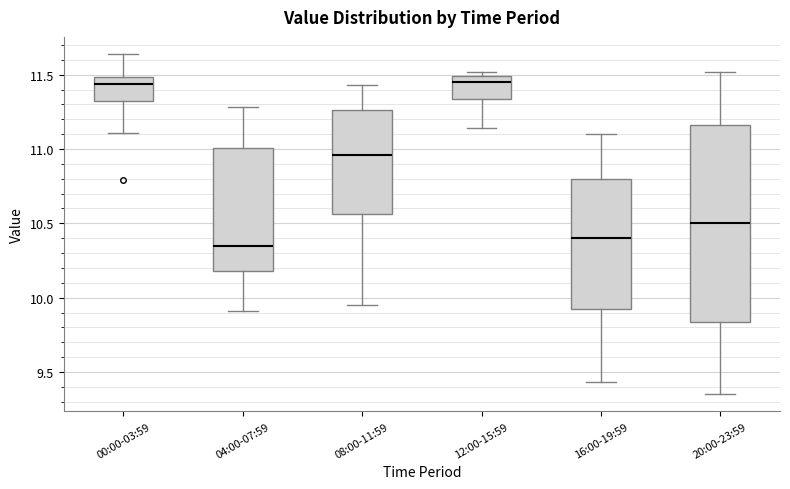

Comparing the boxes themselves (not the whiskers), which one is the tallest?

20:00-23:59